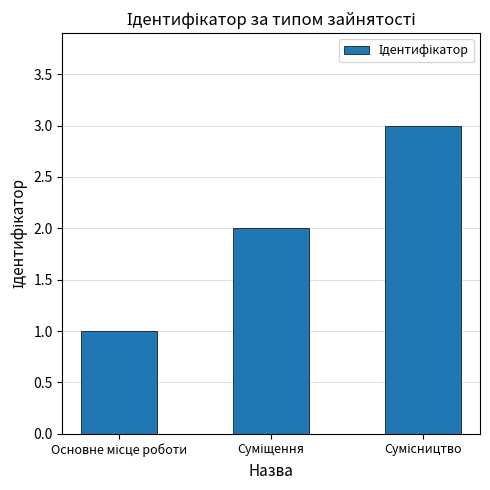

What is the smallest value displayed?

1